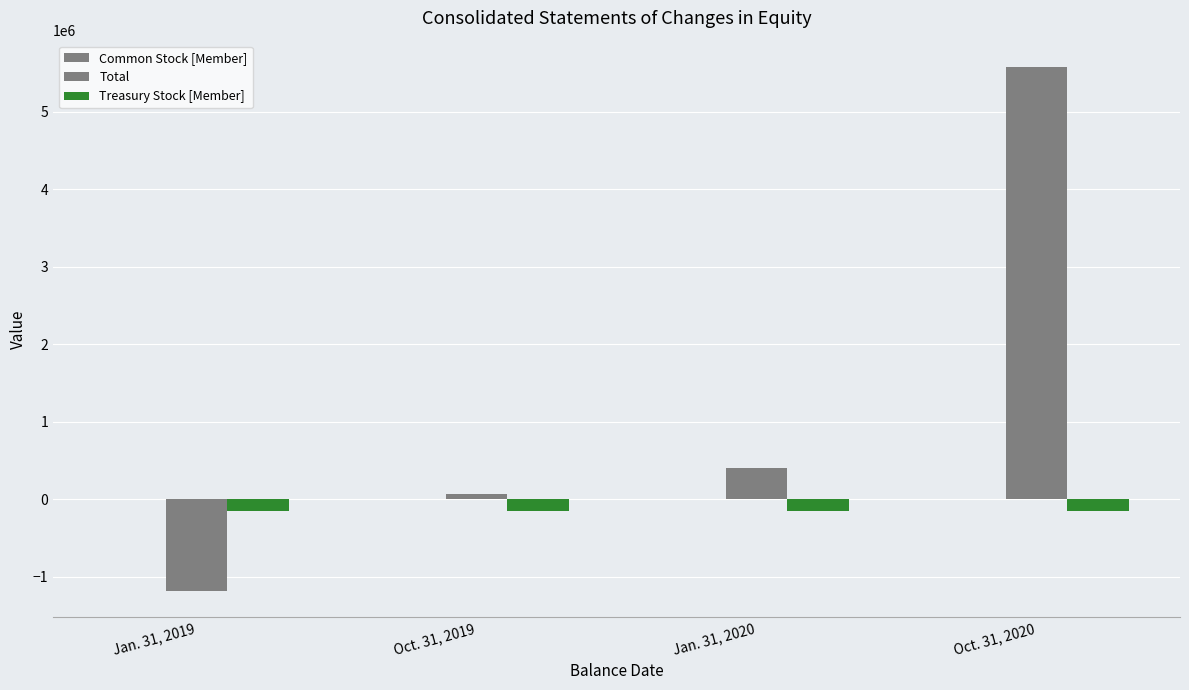

What is the label of the 1st bar from the right?

Oct. 31, 2020